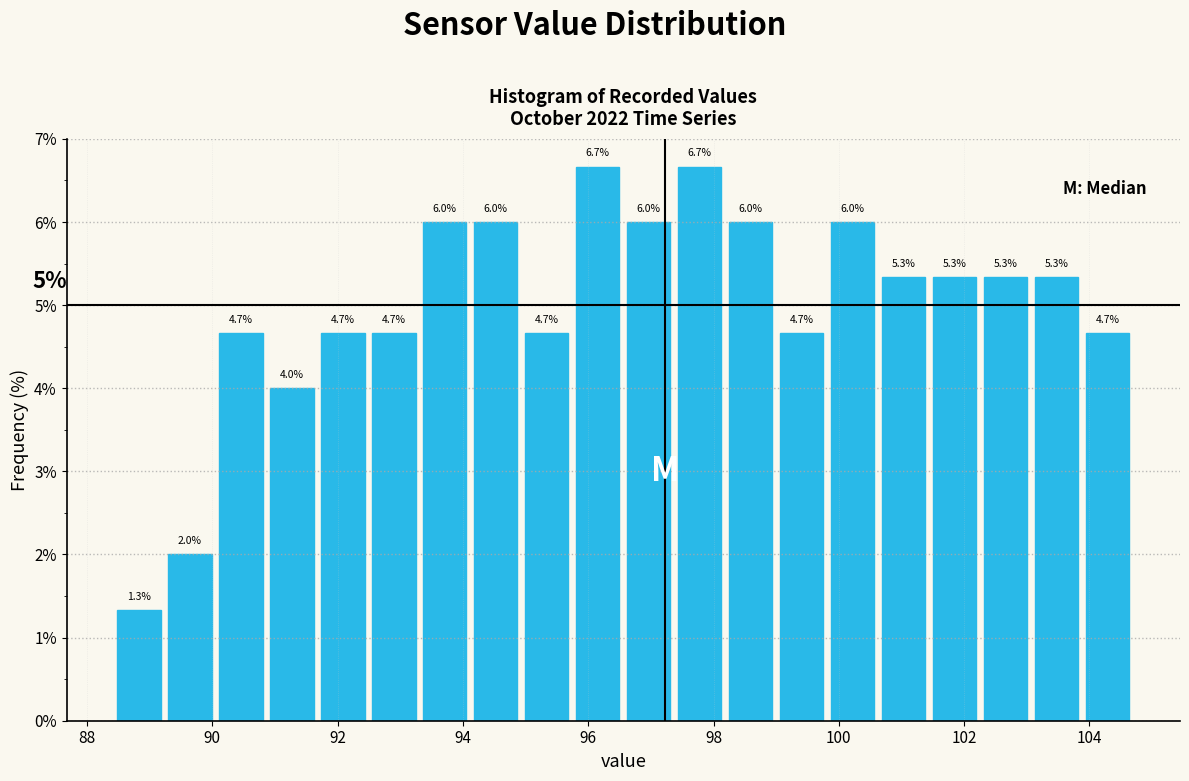

How tall is the bar that spans 95.0 to 95.8 on the x-axis? The bar edges are not printed on the chart, so give them approximately, as read against the axis.

4.7